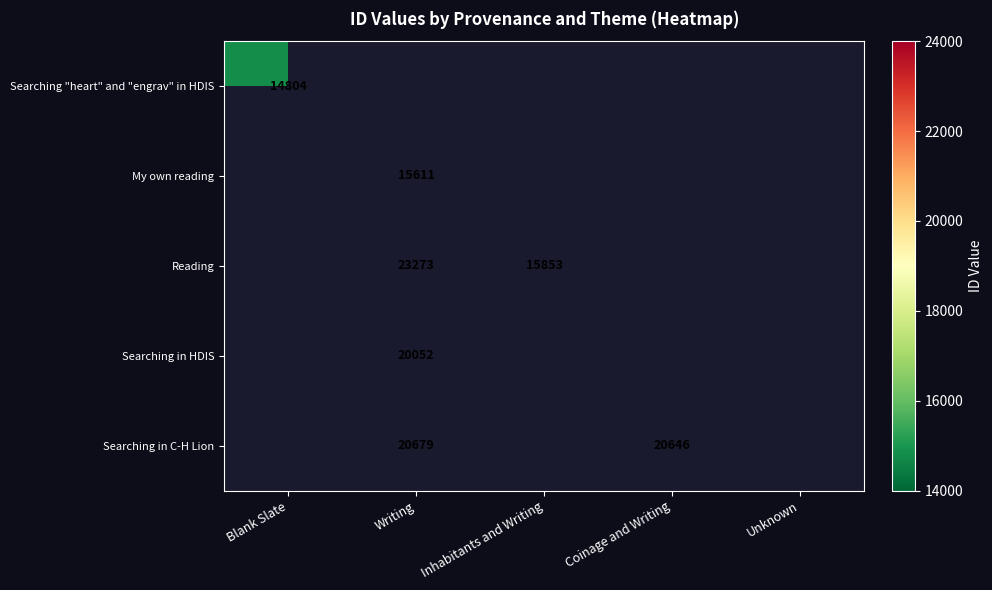

The value of My own reading at Writing is 15611. True or false?

True